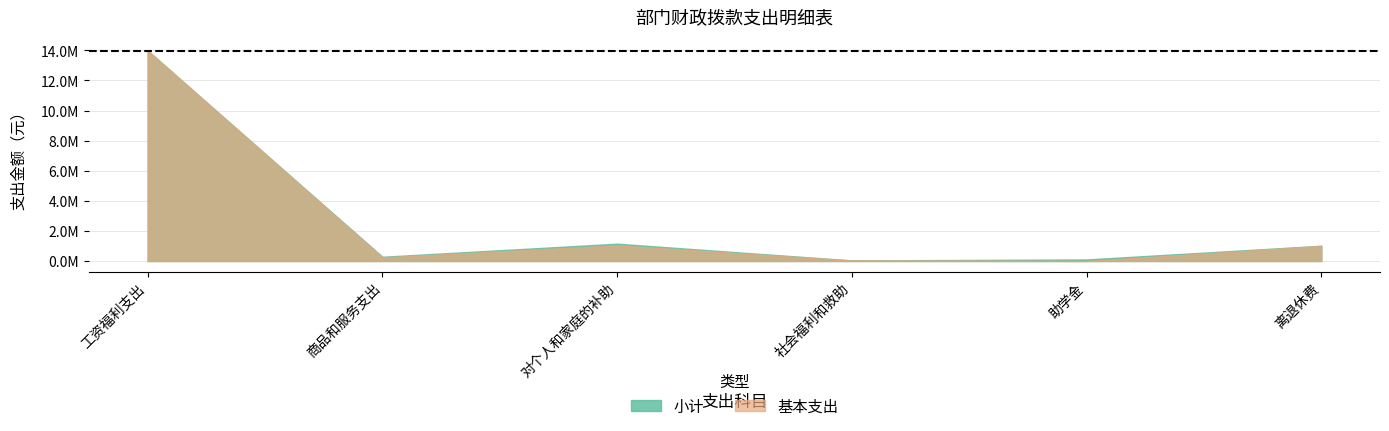

Between 商品和服务支出 and 助学金, which is larger?

商品和服务支出